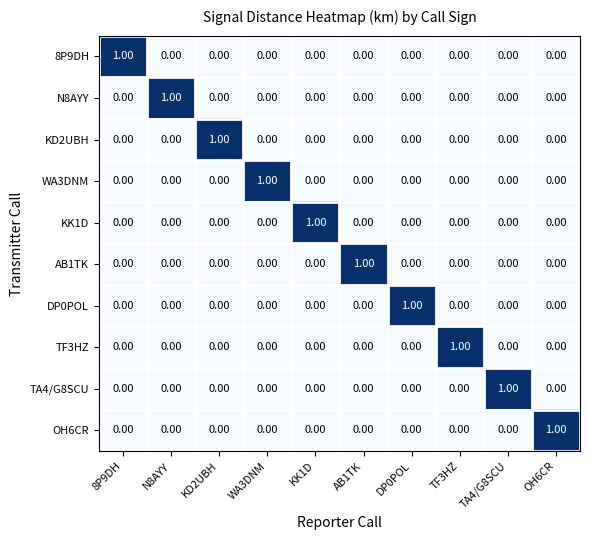

Is the value of AB1TK at WA3DNM greater than the value of KK1D at KK1D?

No